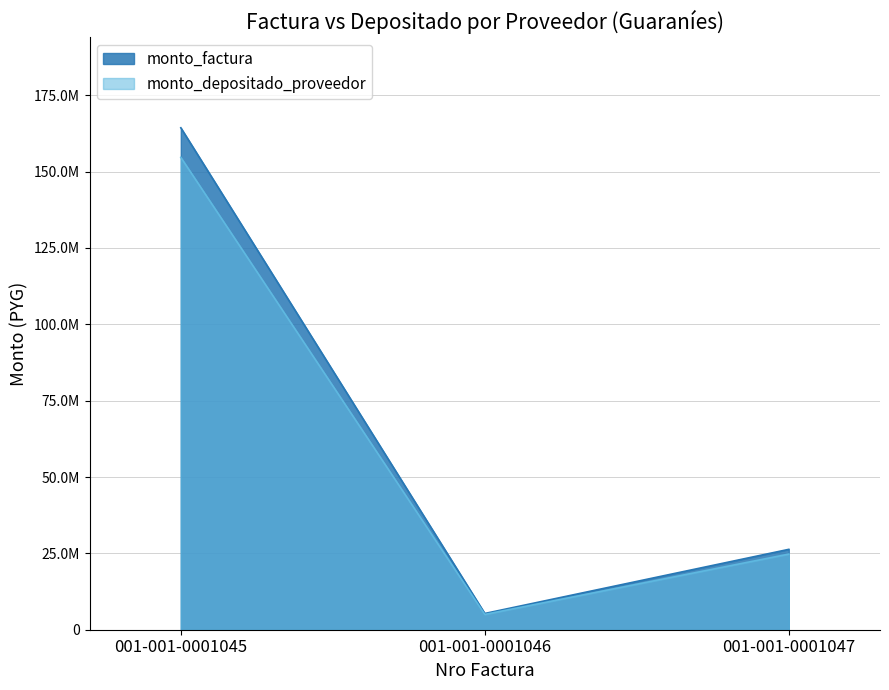

Does the chart have visible grid lines?

Yes